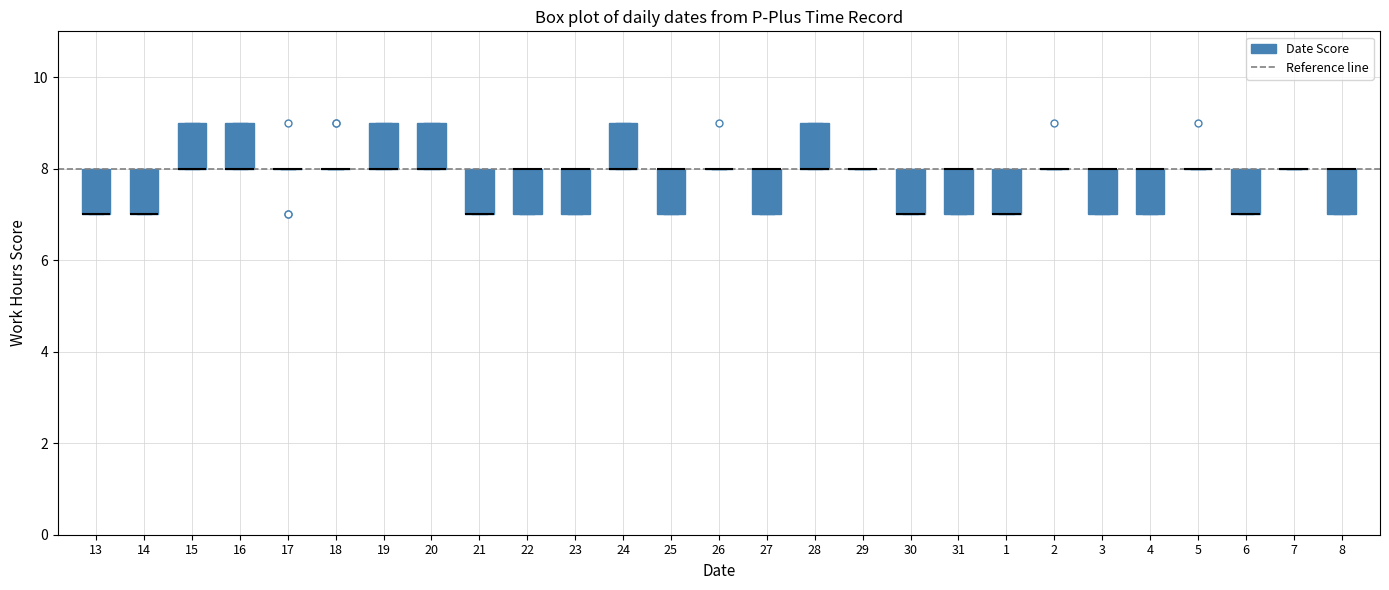

Where is the upper edge of the box at x = 4 on the y-axis? The values are not printed on the chart, so give them approximately, as read against the axis.

8